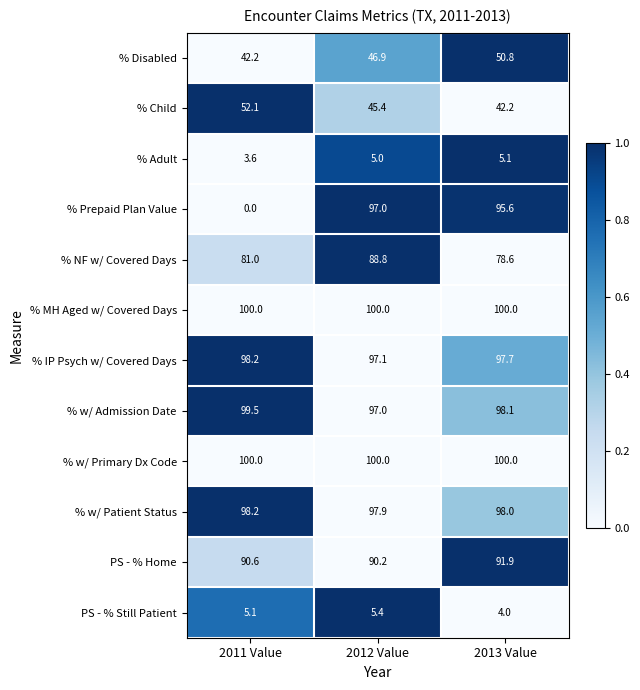

The % Adult series shows 5.0 at 2012 Value. True or false?

True